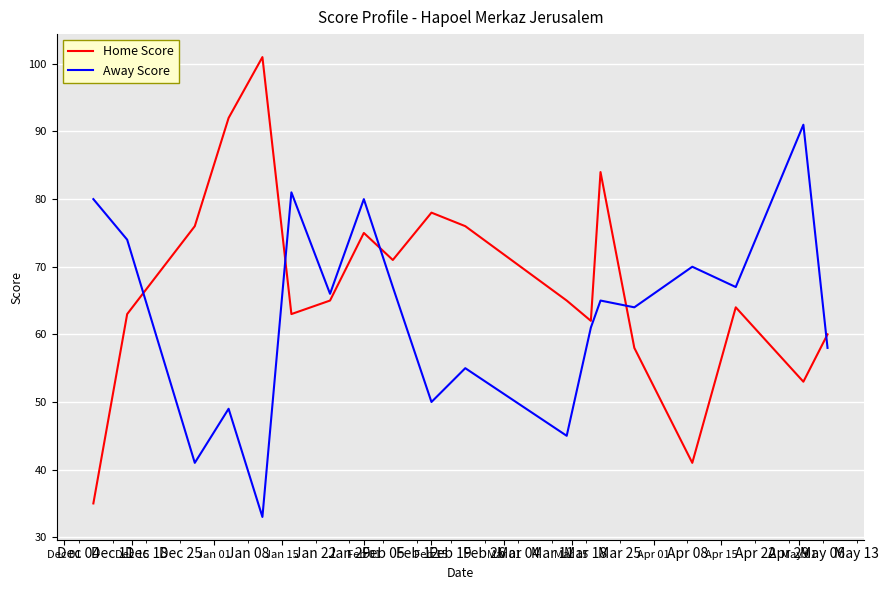

Which series has the widest spread of values?

Home Score